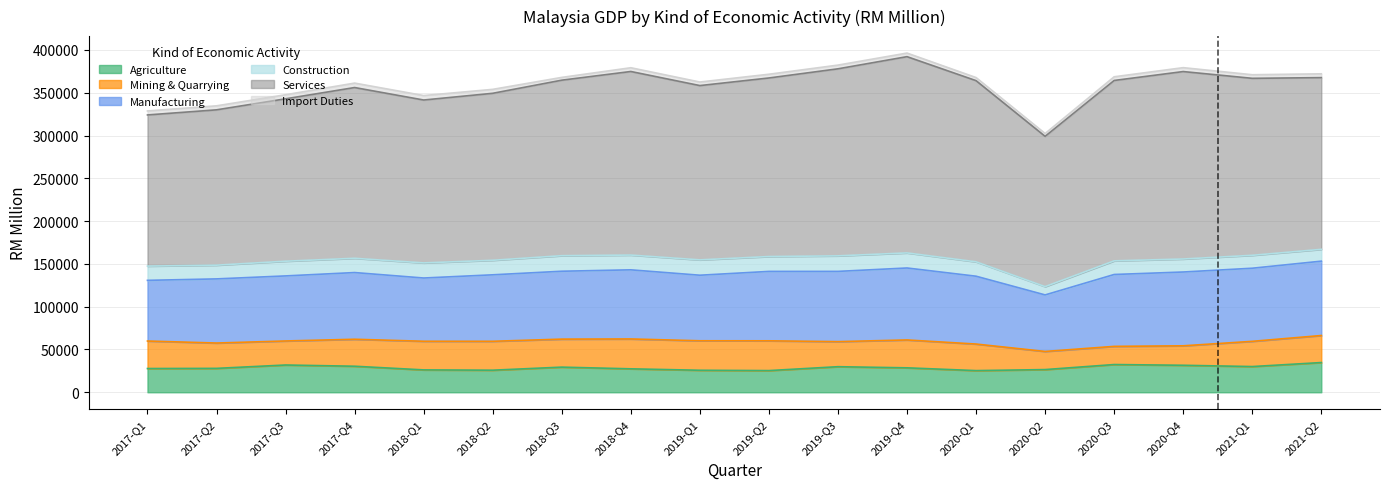

Which series has the largest total across all categories?

Services